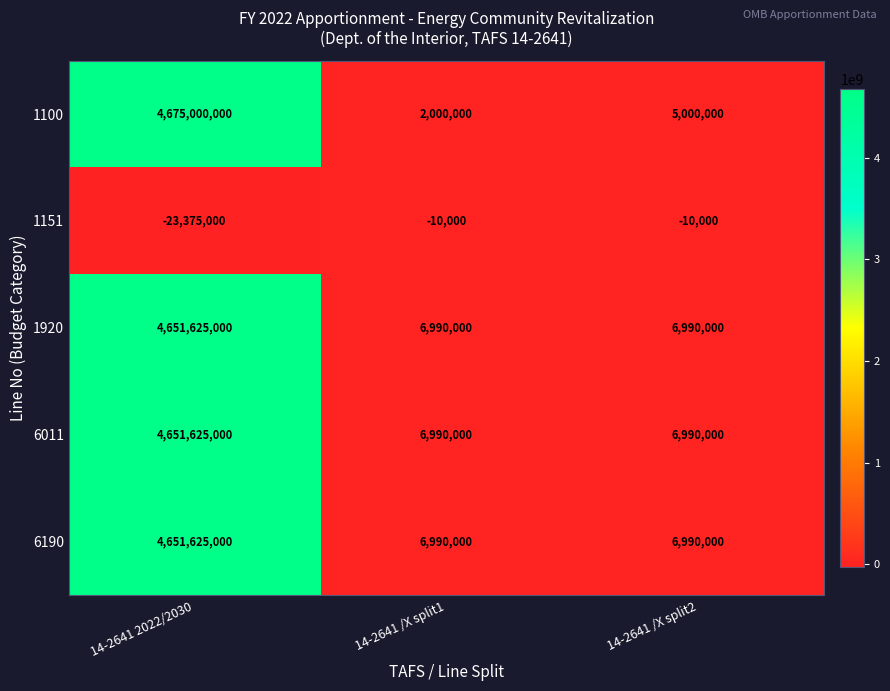

Which category has the highest value across all series?

14-2641 2022/2030